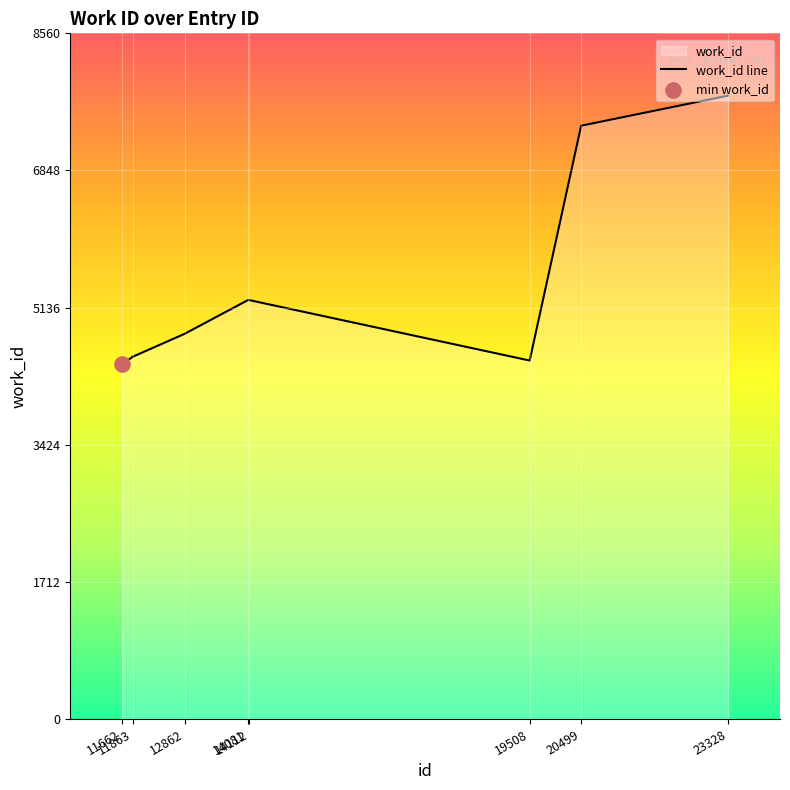

What is the ratio of the value at 20499 to the value at 23328?

1.0